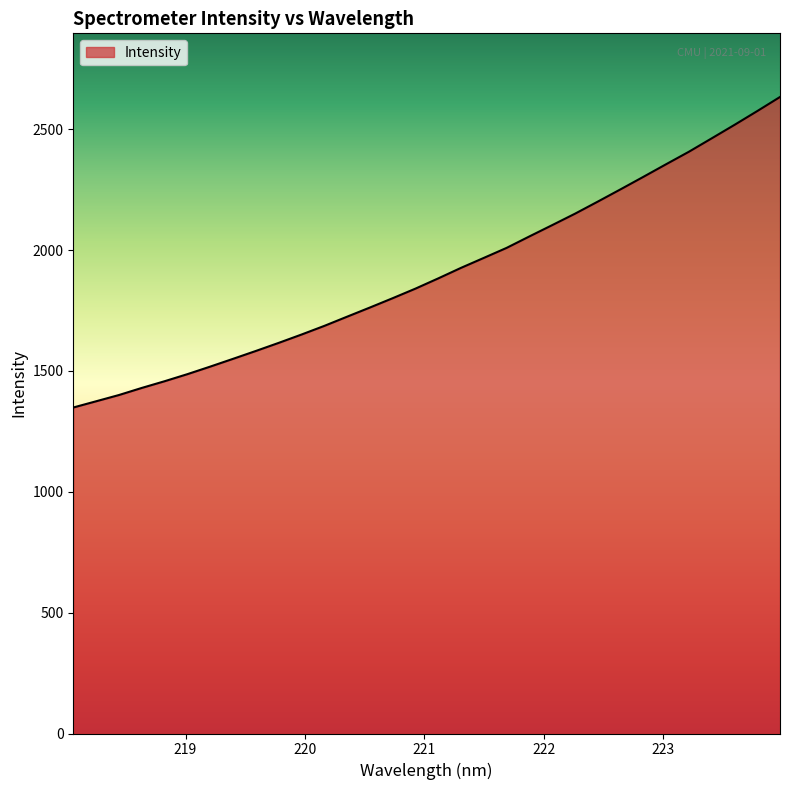

Count the number of categories in the chart.

32